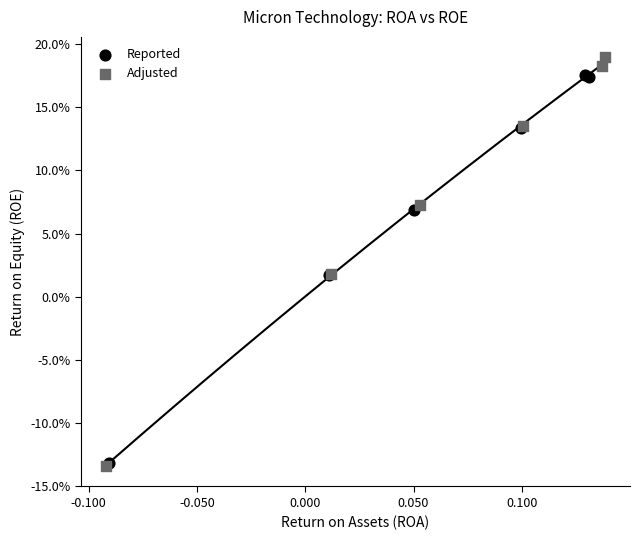

What are all the series names shown in the legend?

Reported, Adjusted